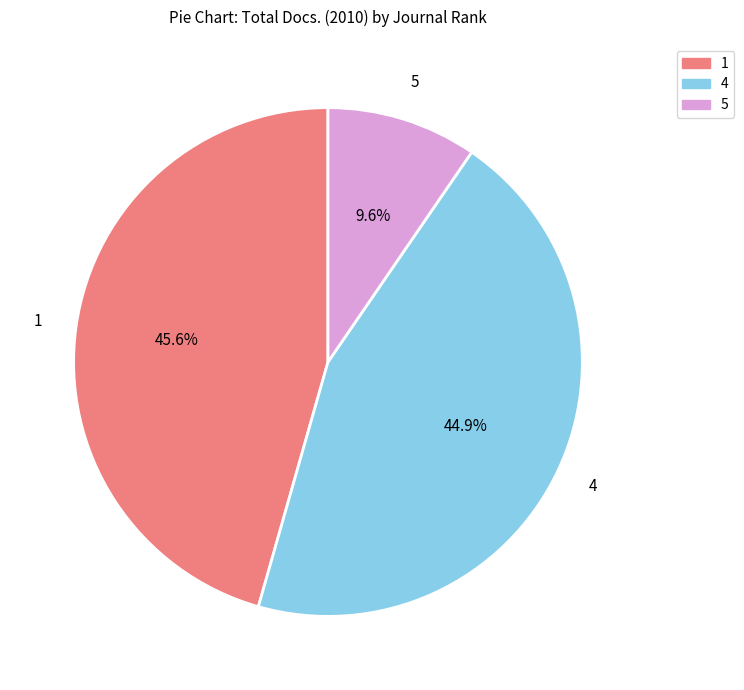

Count the number of slices in the pie.

3